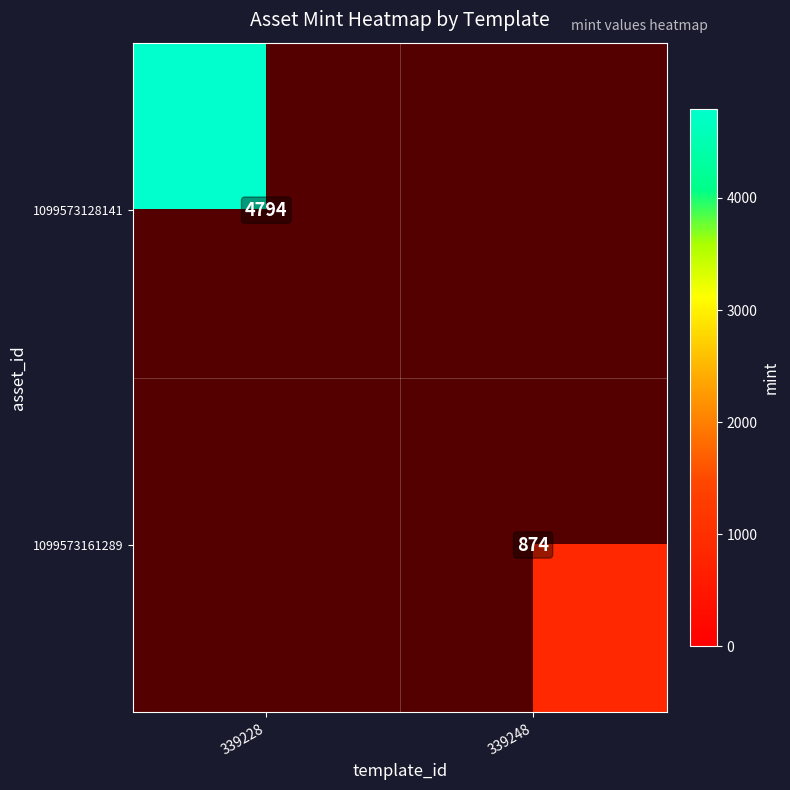

What is the difference between the maximum and minimum values in the 1099573161289 series?

874